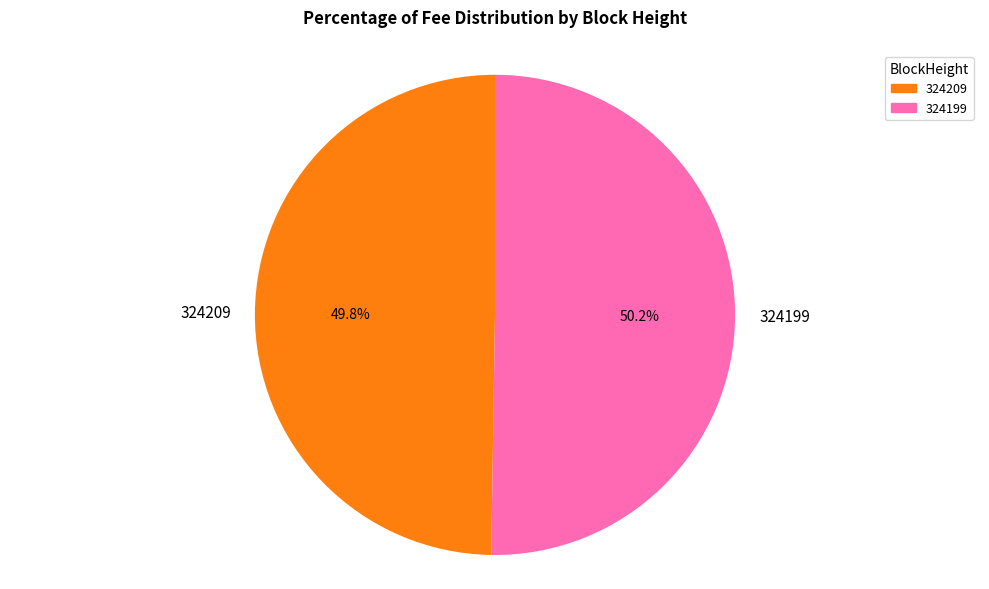

What percentage is NOT represented by 324199?

49.8%